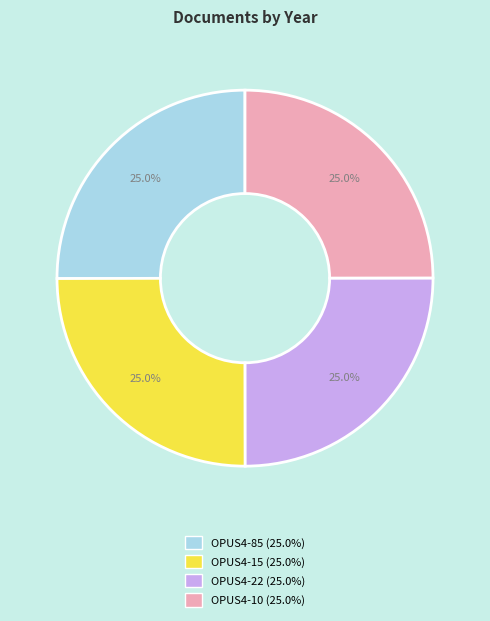

Does any single category account for the majority?

No